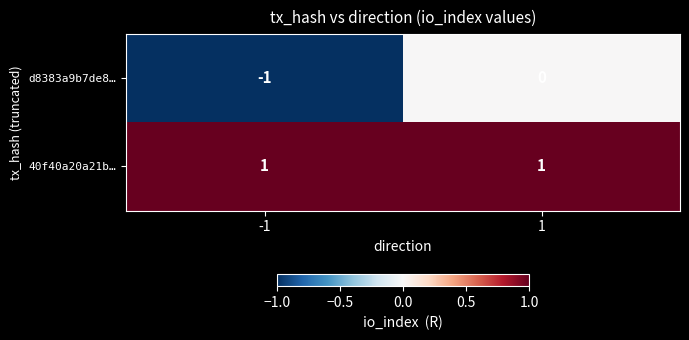

Which series has the largest total across all categories?

40f40a20a21b…